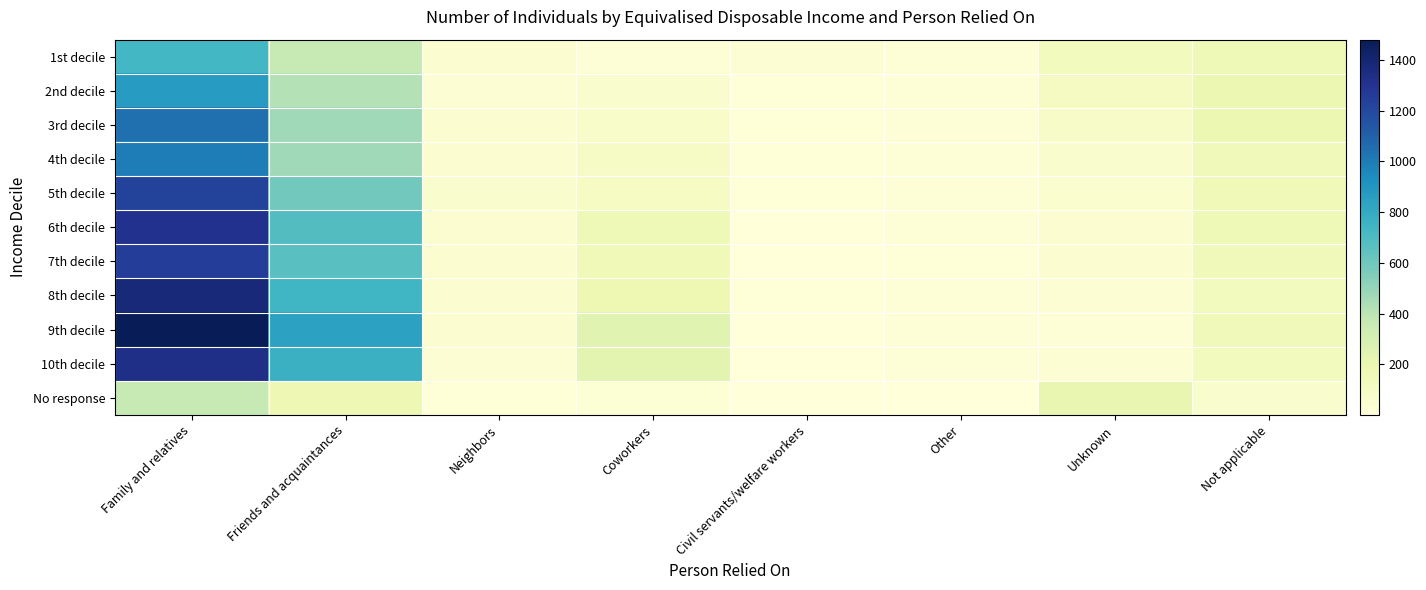

What is the difference between the highest and lowest values at Family and relatives?

1115